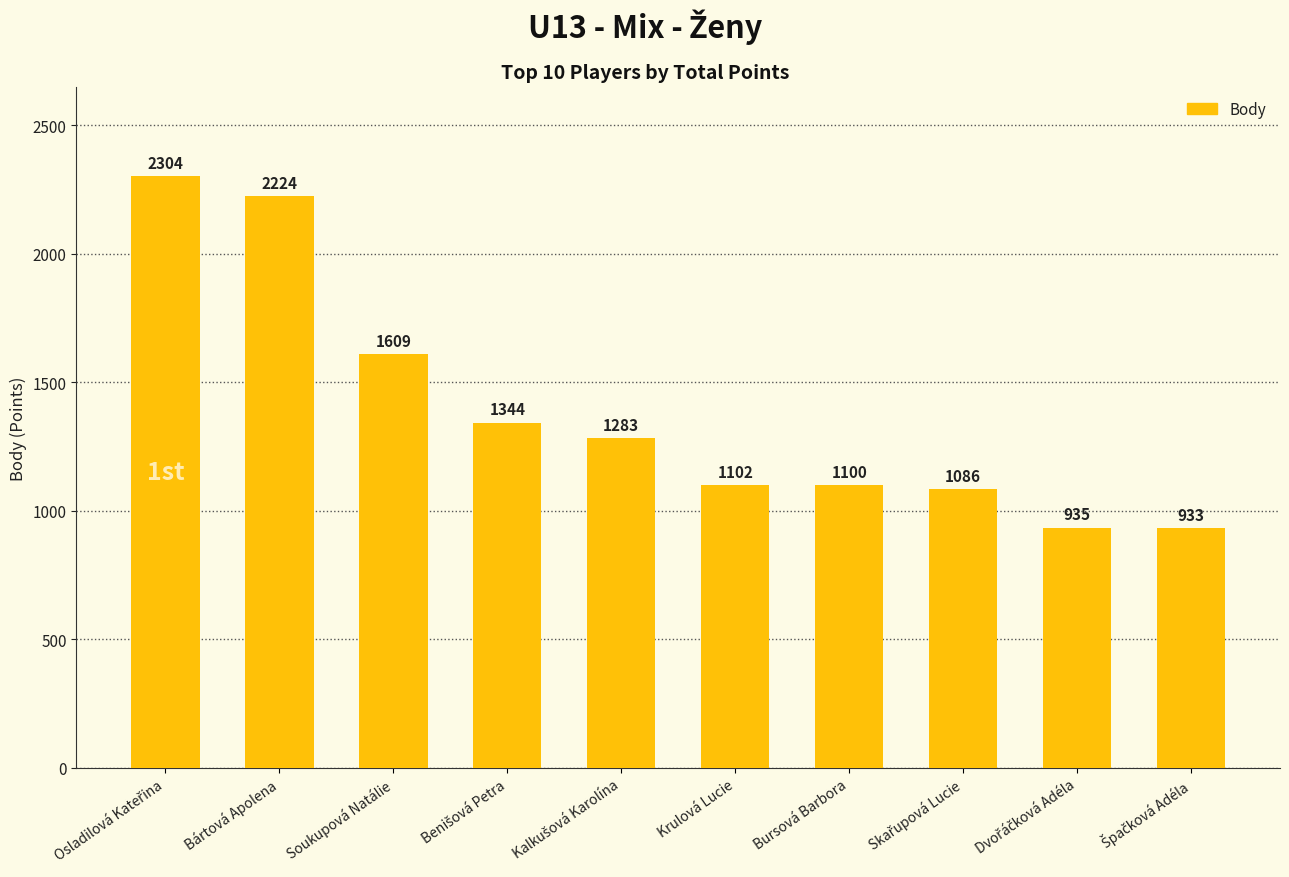

At which label is the value closest to 1618?

Soukupová Natálie